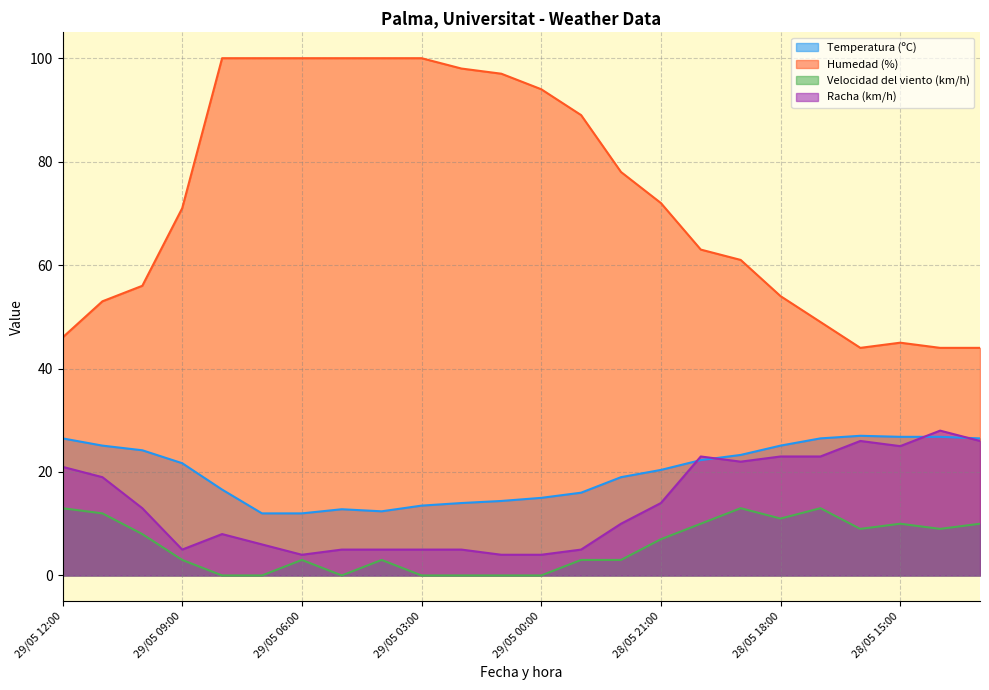

Is it true that Racha (km/h) equals 5.0 at 29/05 05:00?

True